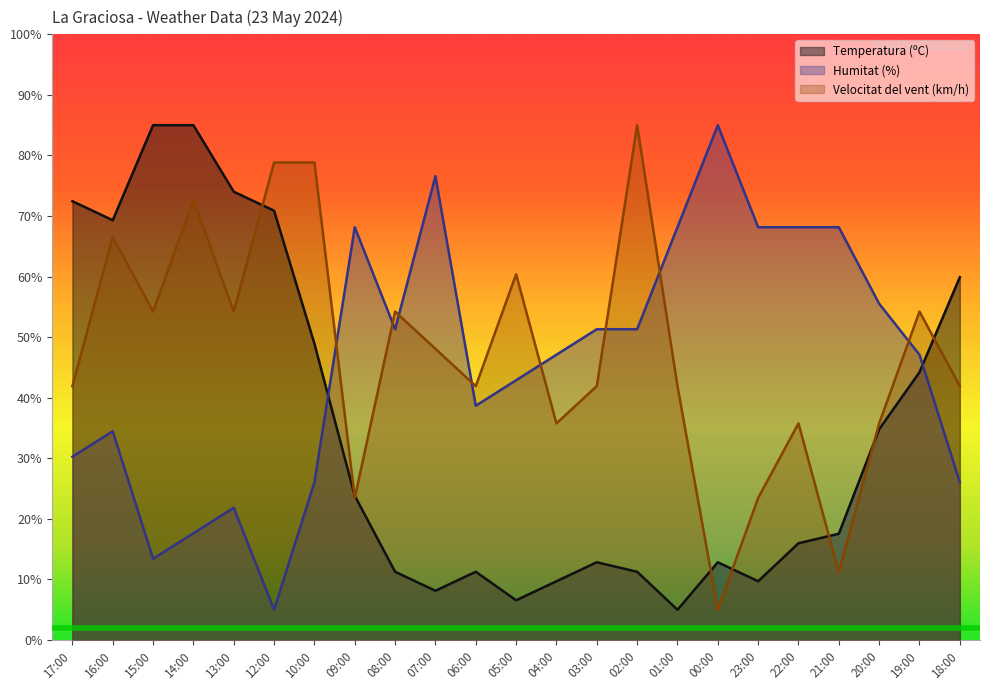

The Temperatura (ºC) series shows 11.8 at 05:00. True or false?

False